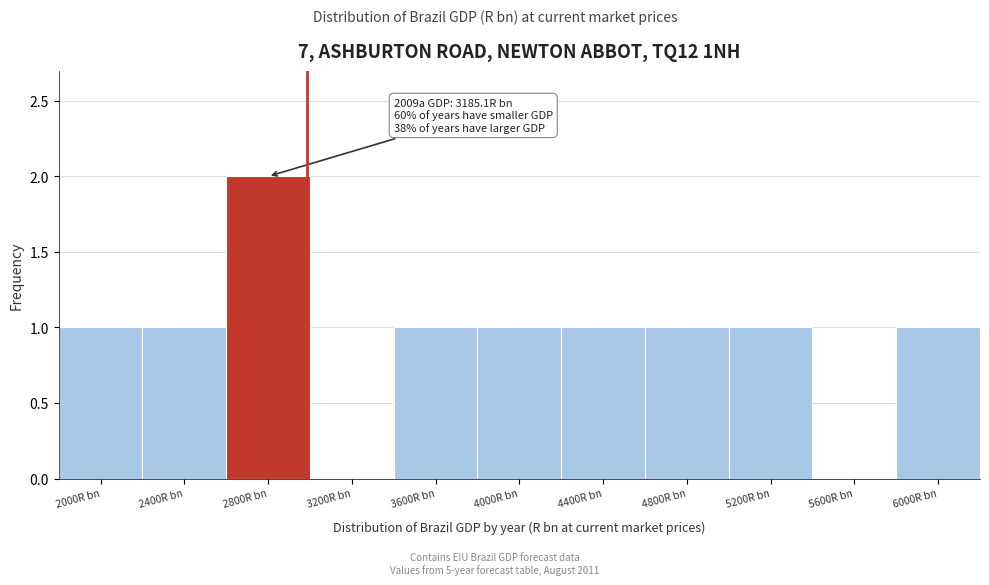

Reading left to right, extract all data points from this chart.

2000R bn=1	2400R bn=1	2800R bn=2	3200R bn=0	3600R bn=1	4000R bn=1	4400R bn=1	4800R bn=1	5200R bn=1	5600R bn=0	6000R bn=1